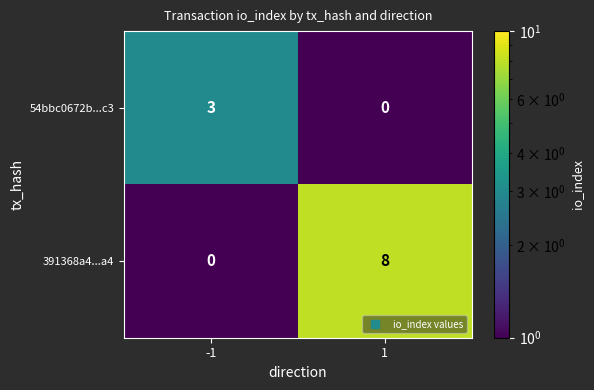

What is the difference between the maximum and minimum values in the 391368a4...a4 series?

8